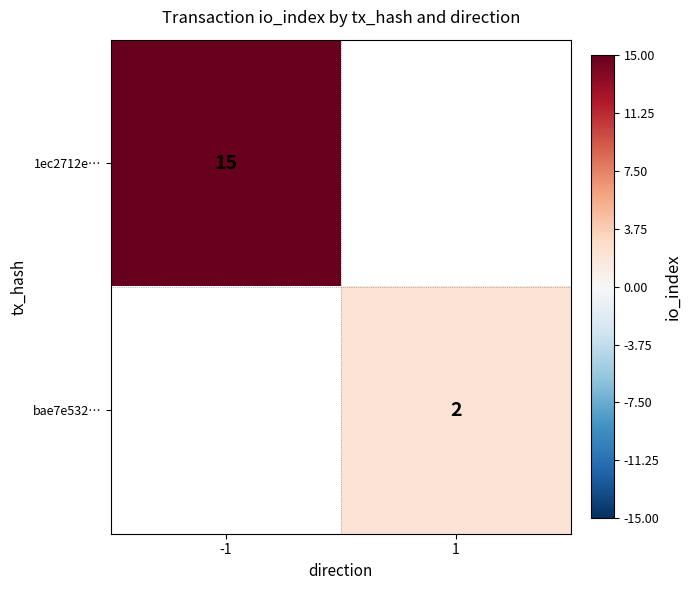

Is it true that 1ec2712e… equals 10 at -1?

False